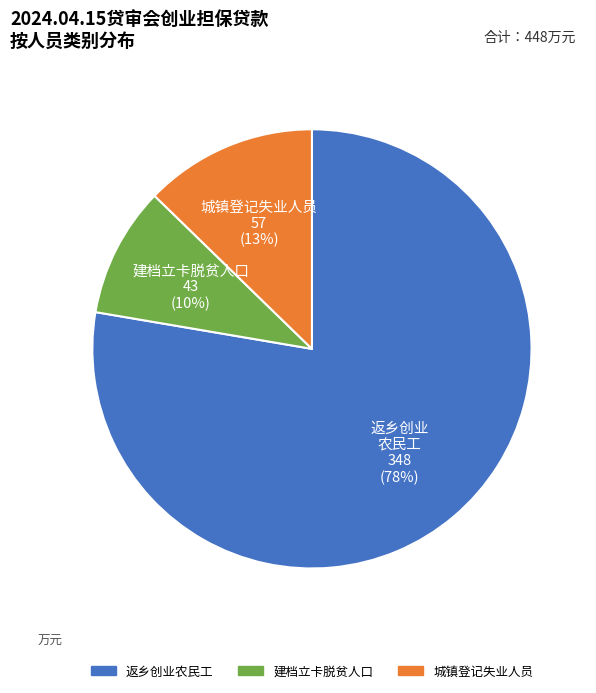

The 建档立卡脱贫人口 slice represents 2% of the pie. True or false?

False